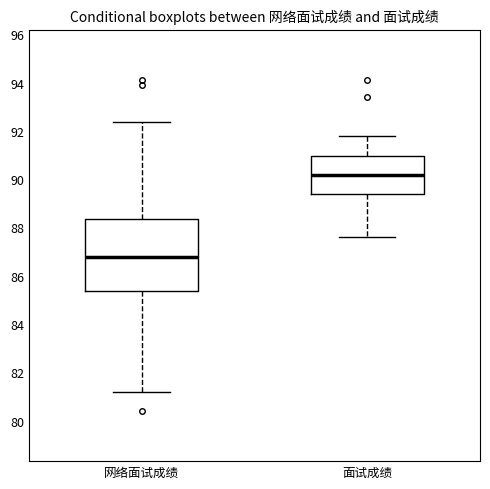

Comparing the boxes themselves (not the whiskers), which one is the tallest?

网络面试成绩